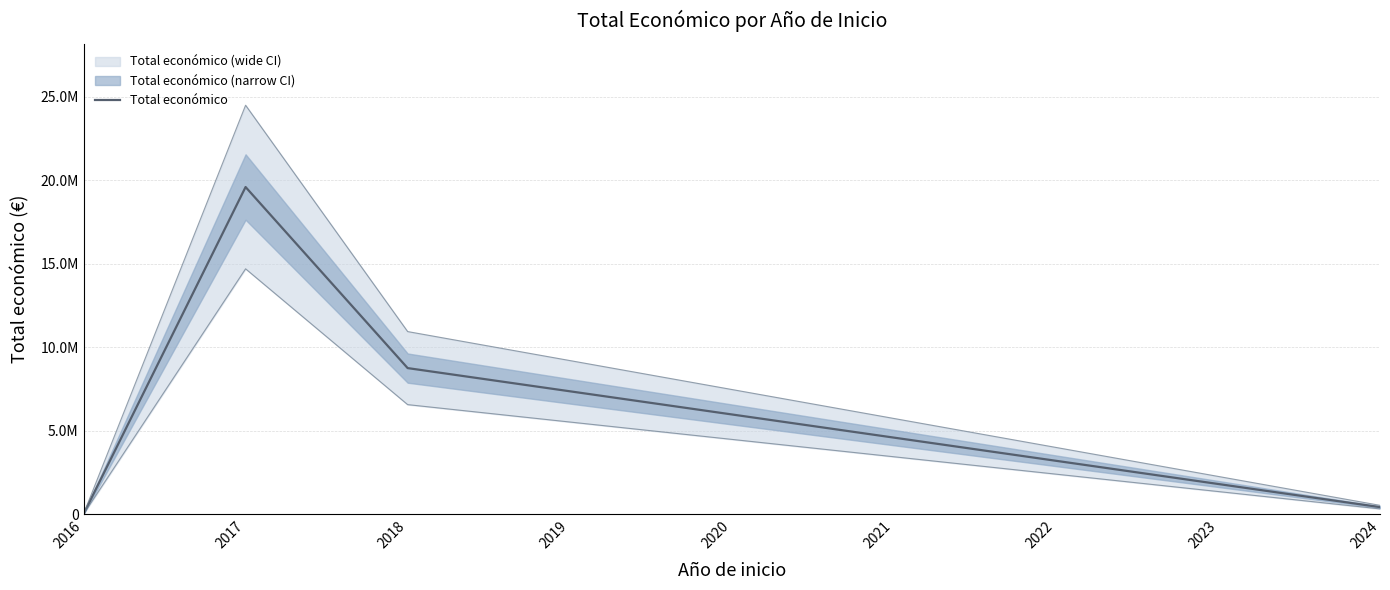

Reading left to right, extract all data points from this chart.

2016=7980	2017=19595478	2018=8751028	2019=7363310	2020=5975592	2021=4587874	2022=3200156	2023=1812438	2024=424720